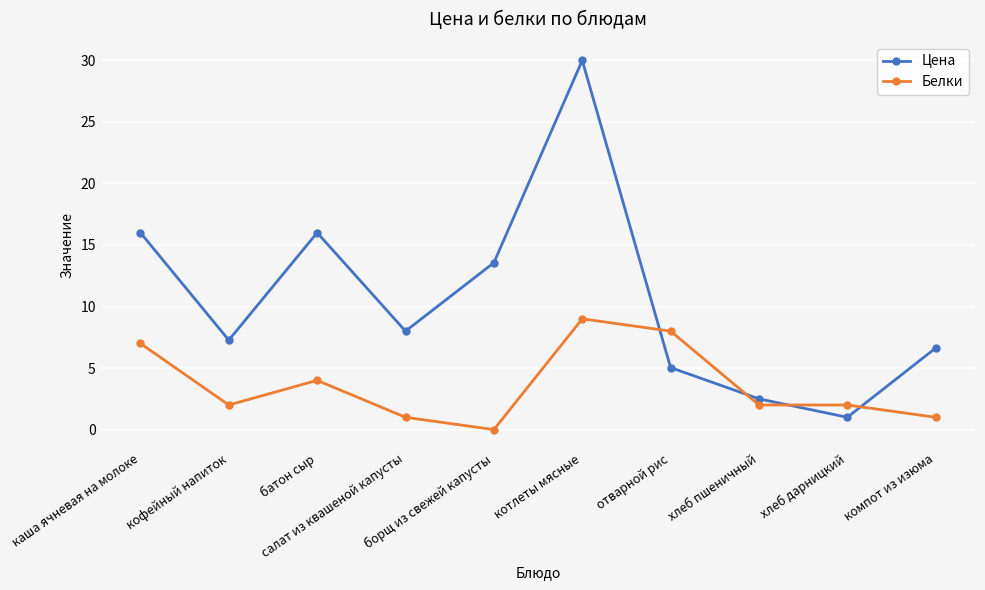

The Цена series shows 8.0 at салат из квашеной капусты. True or false?

True